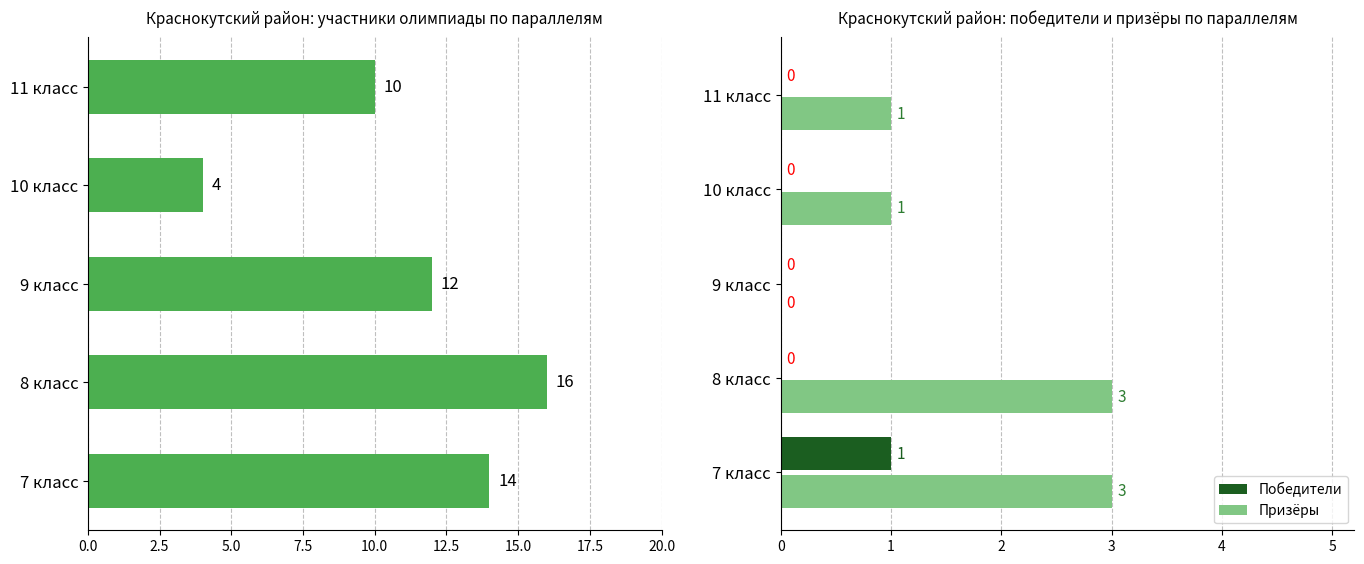

How many categories are shown in the chart?

5